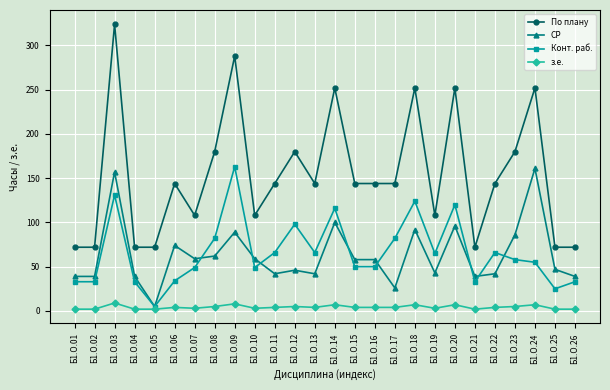

True or false: СР and Конт. раб. intersect in this chart.

True